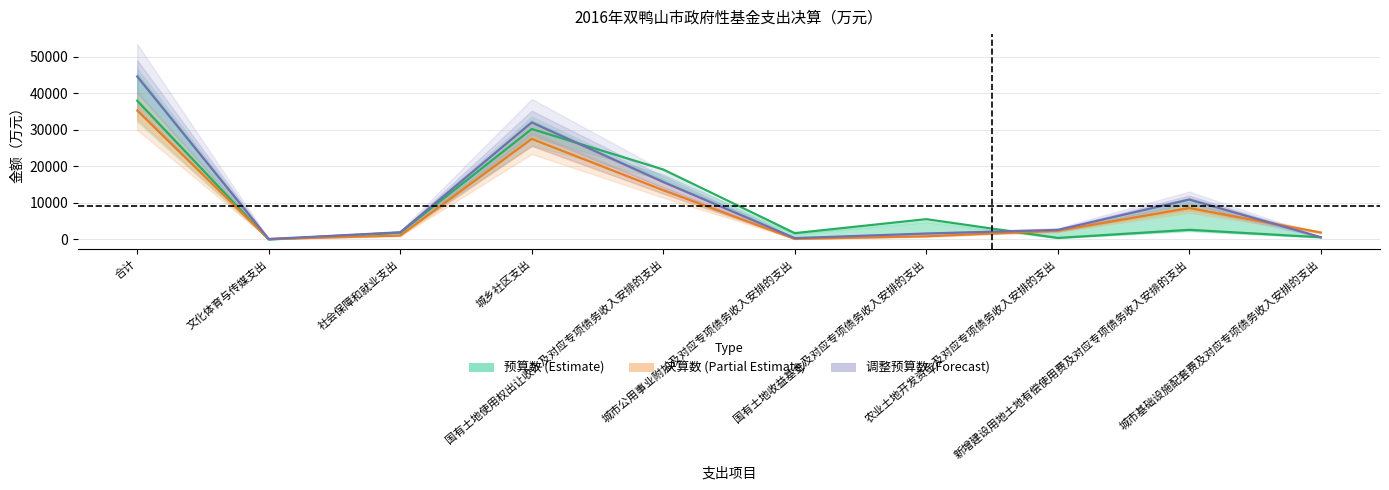

What is the label of the 8th point from the right?

社会保障和就业支出